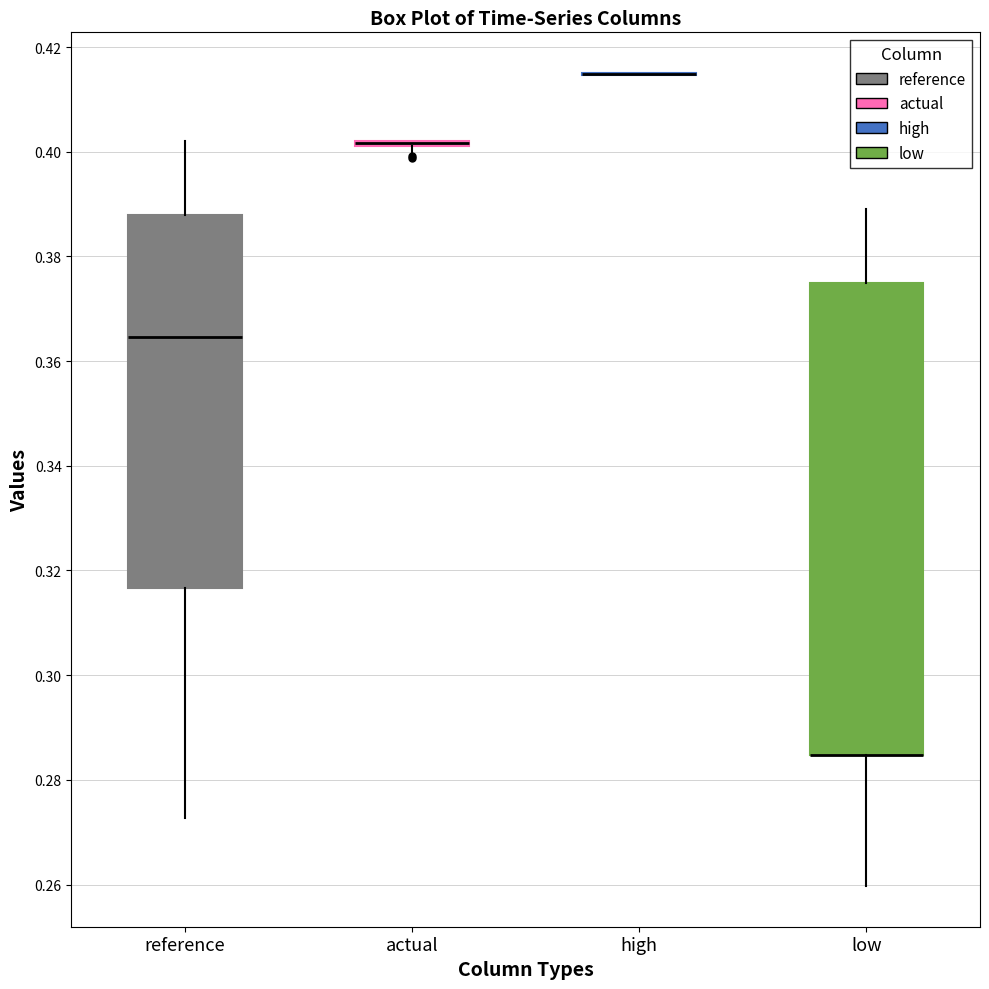

Reading left to right, transcribe this box plot: for each box, give where its median line is, the range the box spans, and where its two whiskers end, as read against the y-axis. The values are not printed on the chart, so give them approximately, as read against the axis.

reference: median 0.364, box 0.316 to 0.388, whiskers 0.272 to 0.402
actual: box collapsed to a line at 0.402, whiskers 0.400 to 0.402
high: box collapsed to a line at 0.414, whiskers 0.414 to 0.416
low: median 0.284 (drawn on the box's lower edge), box 0.284 to 0.374, whiskers 0.260 to 0.388